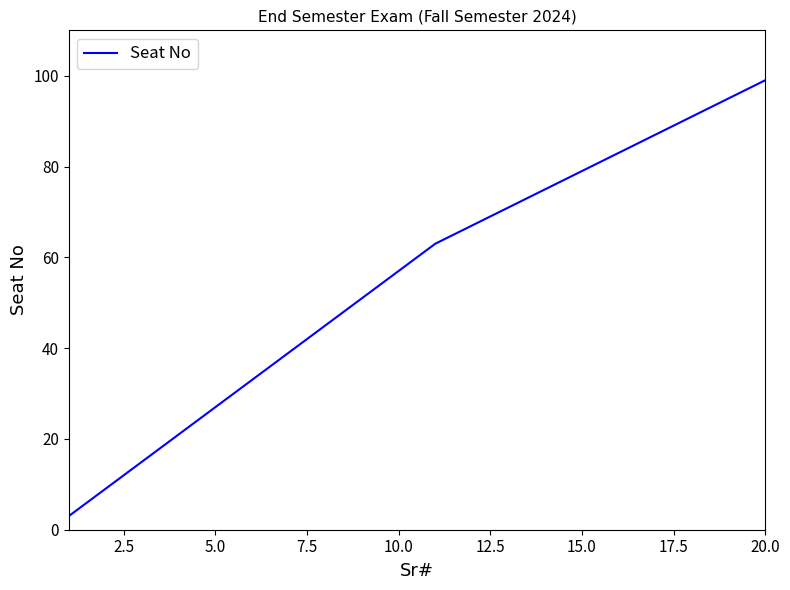

What is the difference between the maximum and minimum values?

96